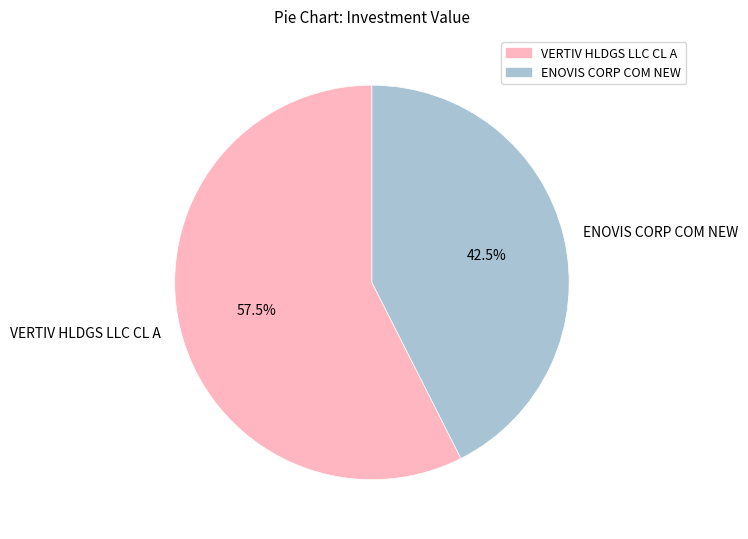

Approximately how many times larger is the value at VERTIV HLDGS LLC CL A compared to ENOVIS CORP COM NEW?

1.4